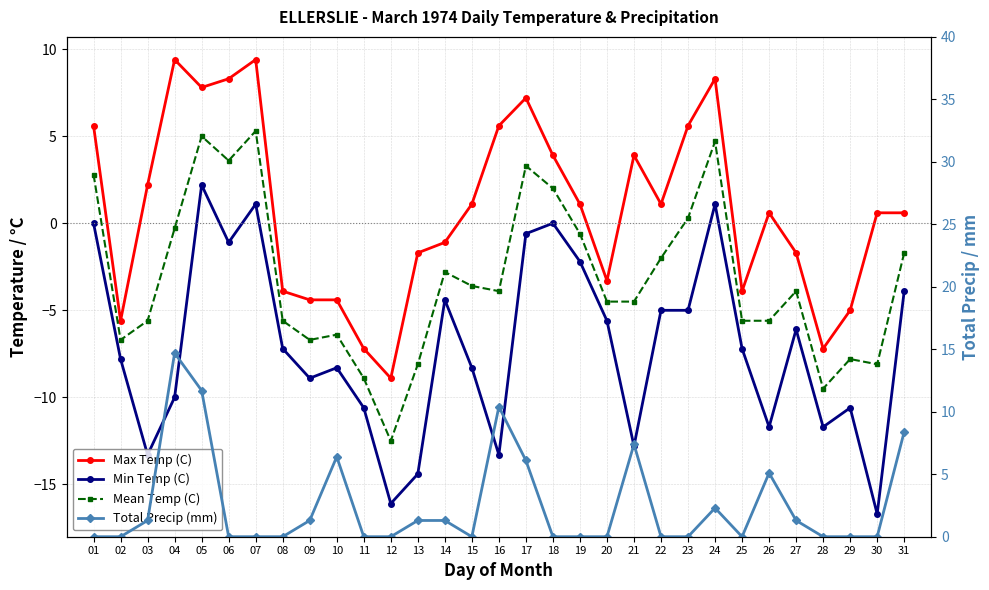

True or false: Min Temp (C) and Mean Temp (C) cross at least once.

False